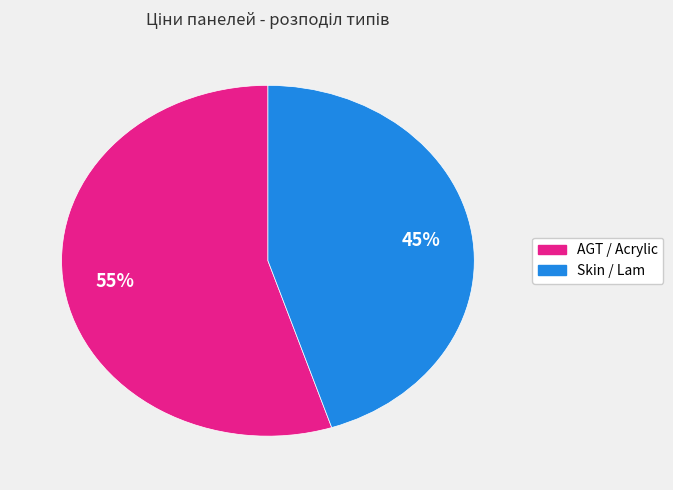

To the nearest percent, what is the average slice percentage?

50%